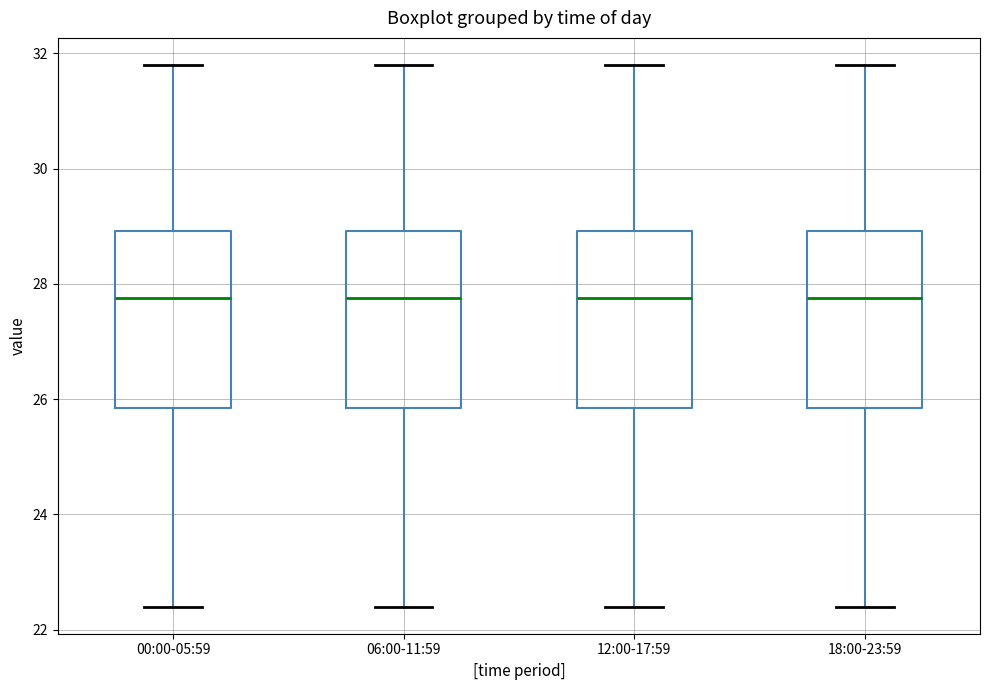

Where does the upper whisker of the box for 18:00-23:59 end on the y-axis? The values are not printed on the chart, so give them approximately, as read against the axis.

31.8